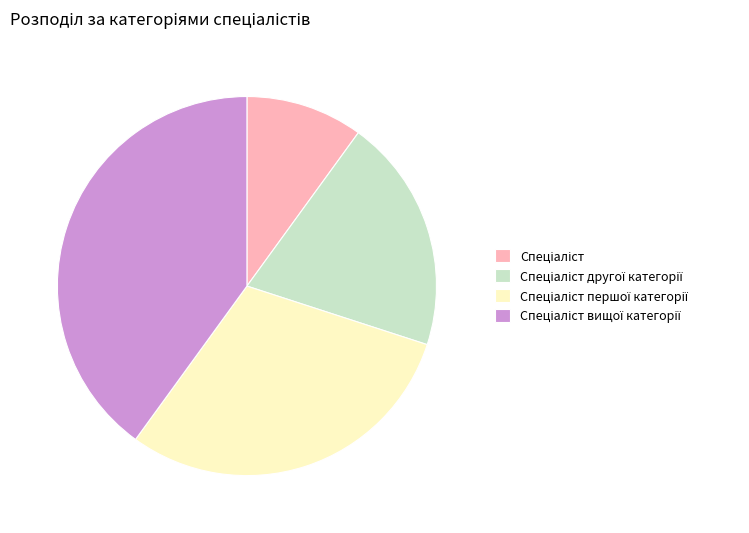

Is there a majority slice in this chart?

No